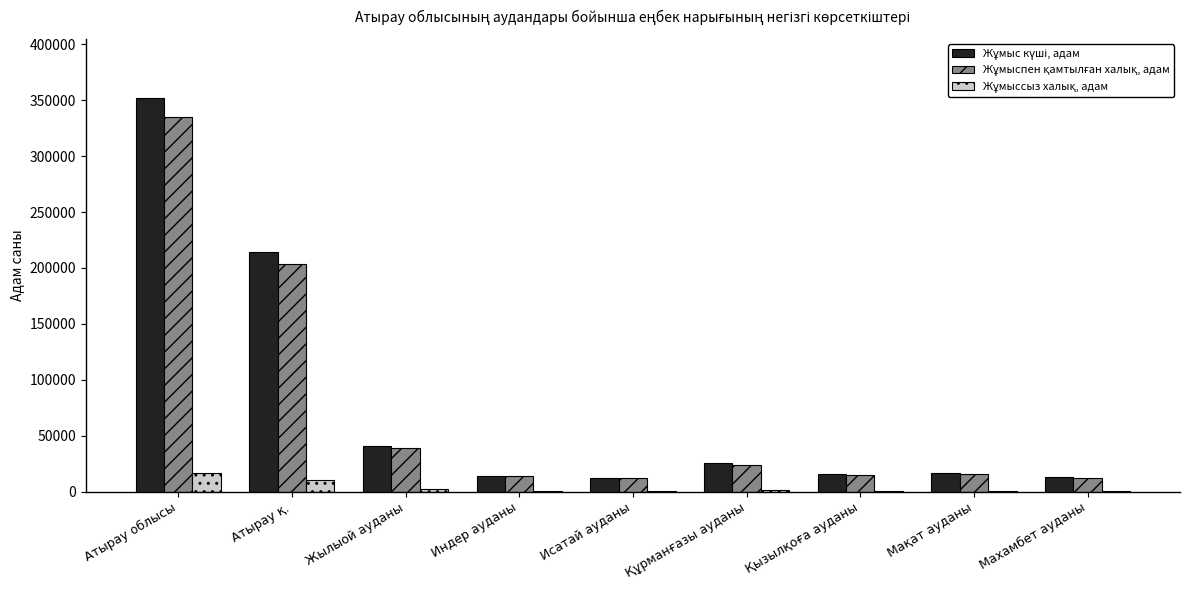

At which category is the sum across all series the highest?

Атырау облысы